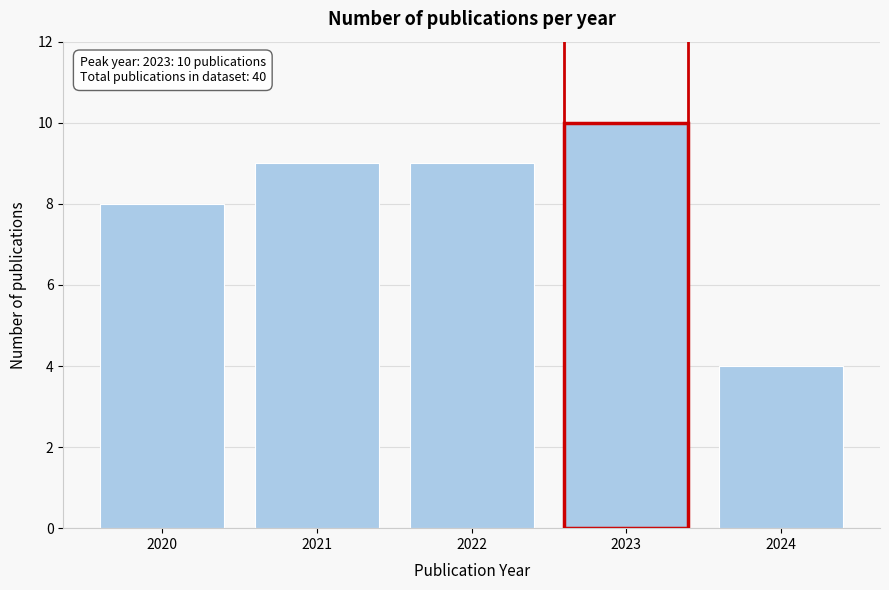

Reading left to right, list all the values displayed in this chart.

2020=8	2021=9	2022=9	2023=10	2024=4